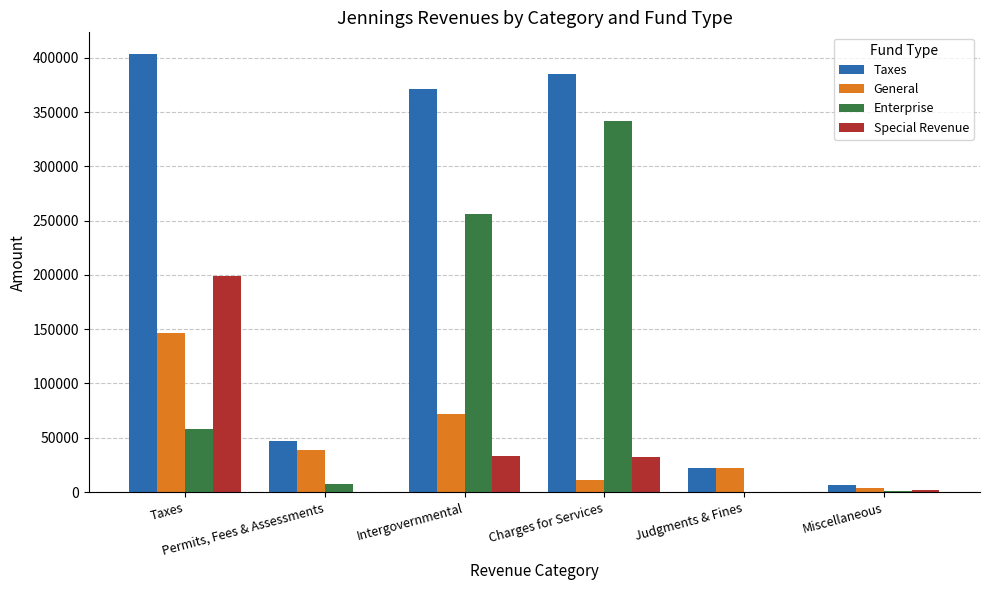

What is the difference between the highest and lowest values at Miscellaneous?

5459